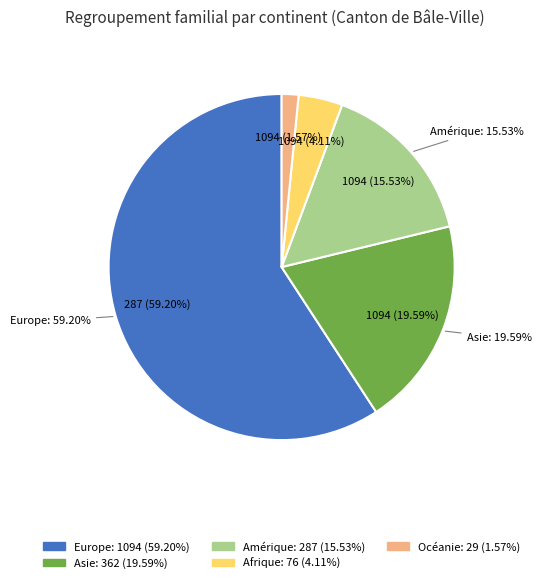

What portion of the pie excludes Asie?

80.4%